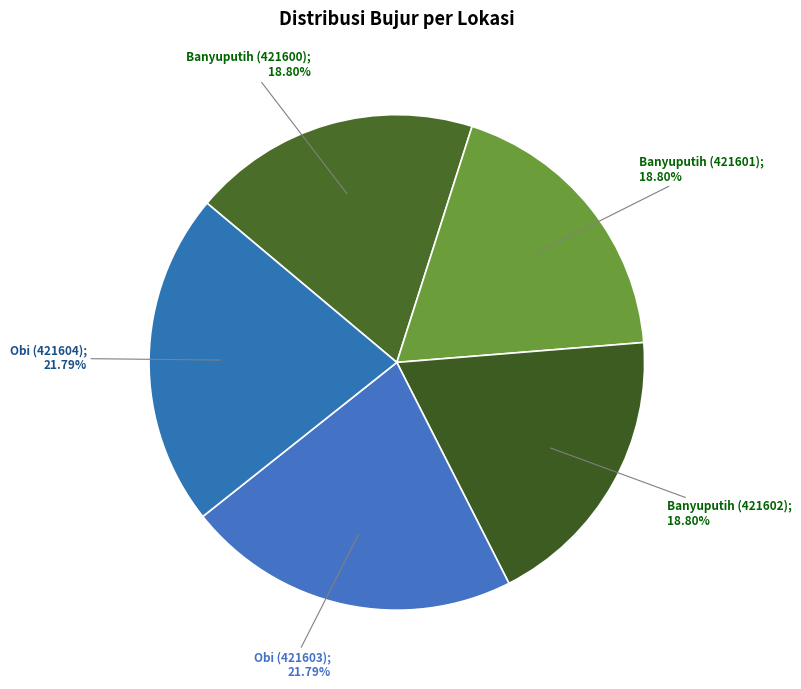

Rank the categories by value from highest to lowest.

Obi, Obi, Banyuputih, Banyuputih, Banyuputih